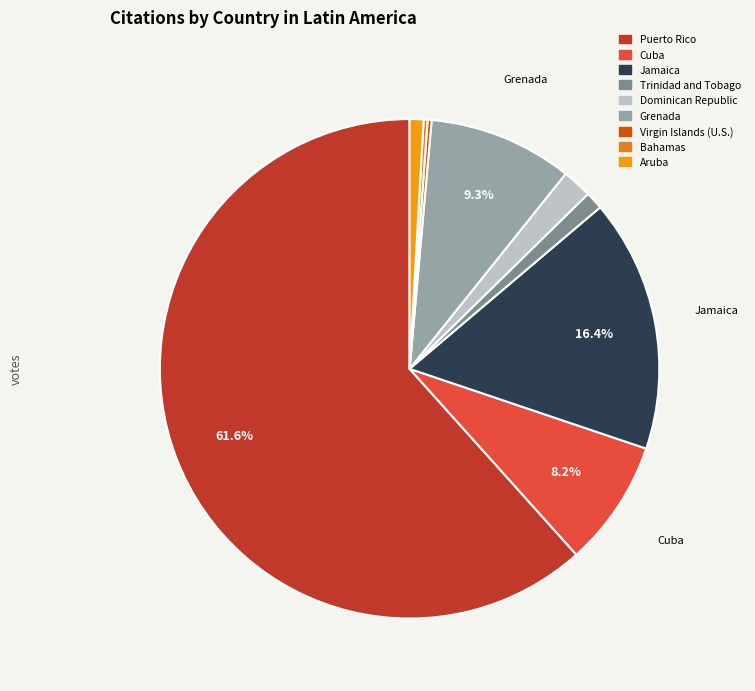

Count the number of slices in the pie.

9